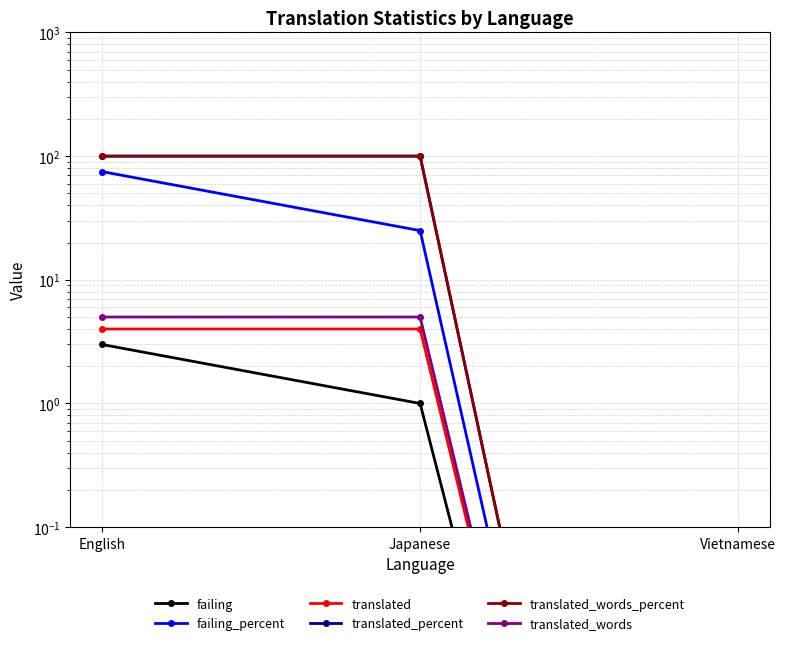

What is the sum of the translated_percent values at Vietnamese and English?

100.0